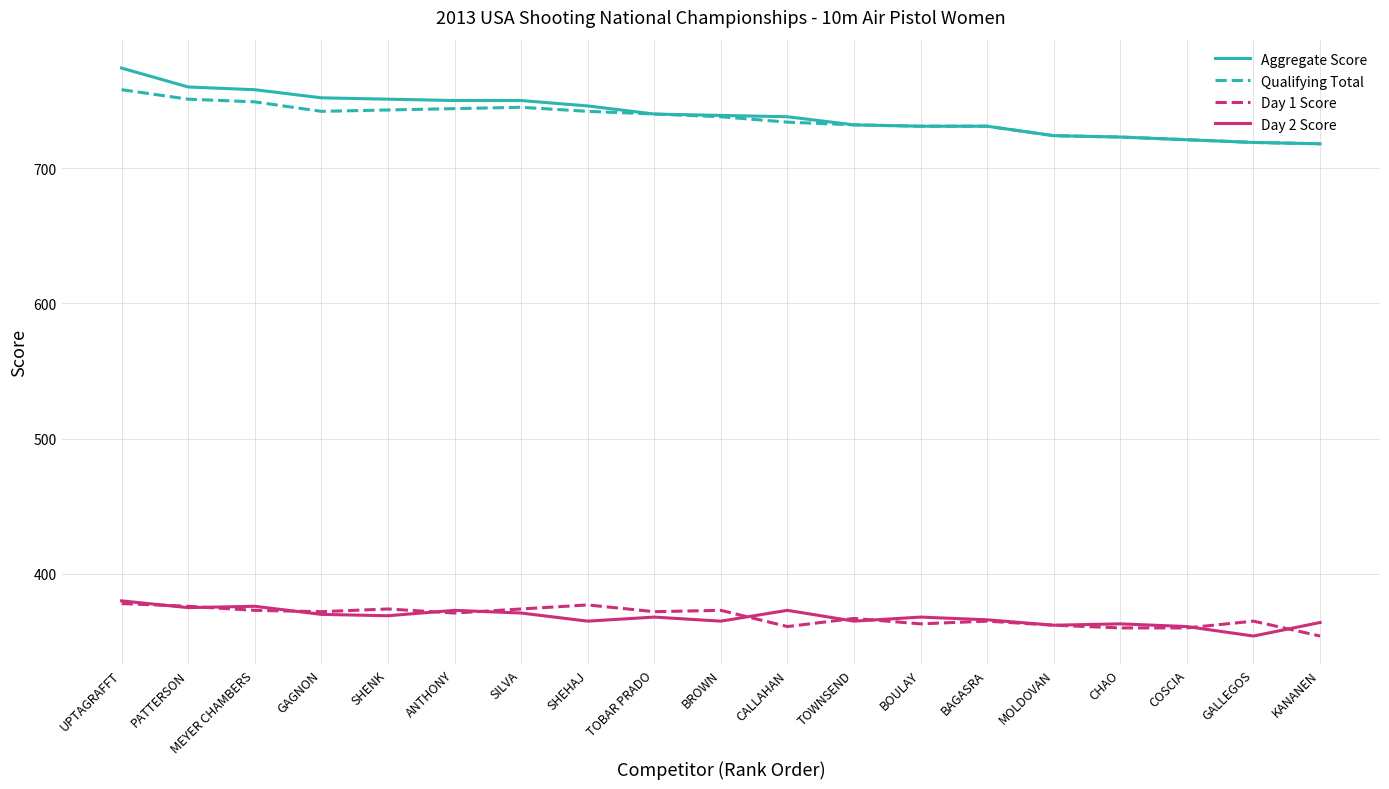

What is the smallest value displayed?

354